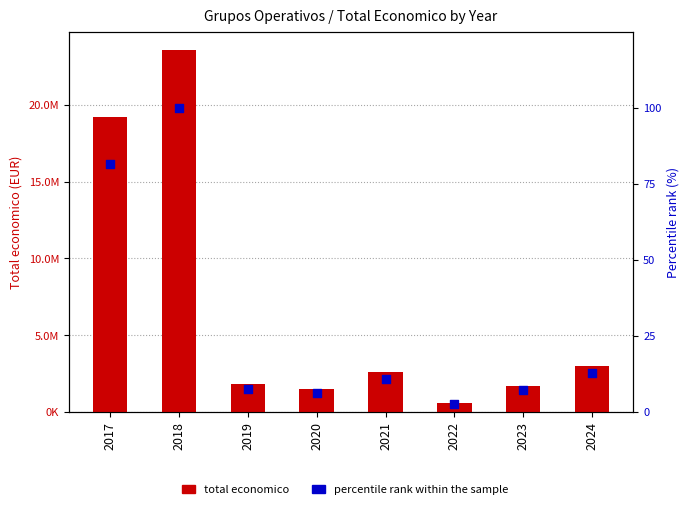

Which series has the widest spread of Y values?

Total economico